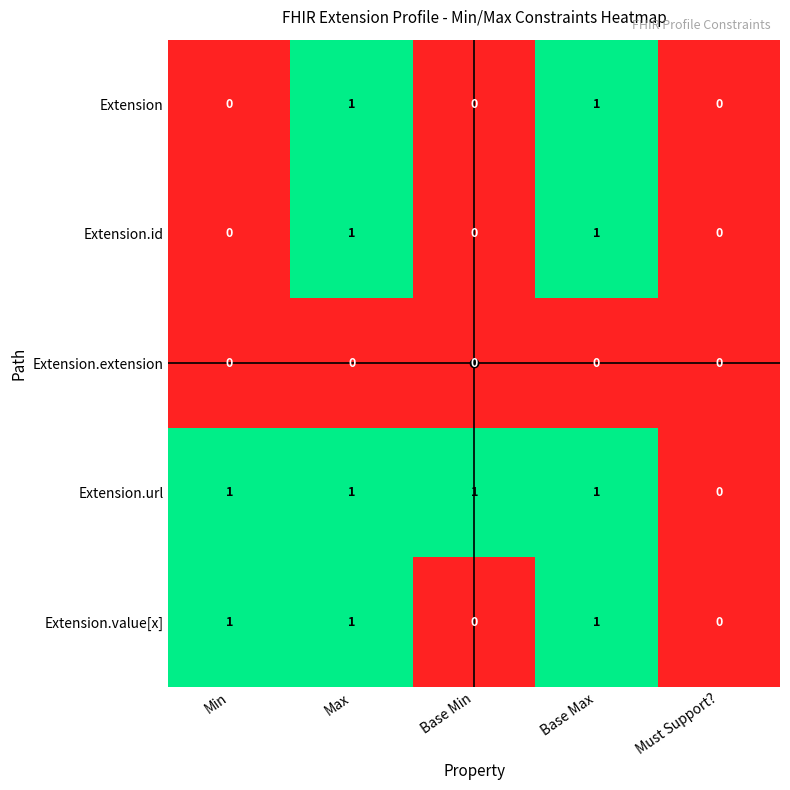

Is it true that Extension.url equals 0 at Base Min?

False